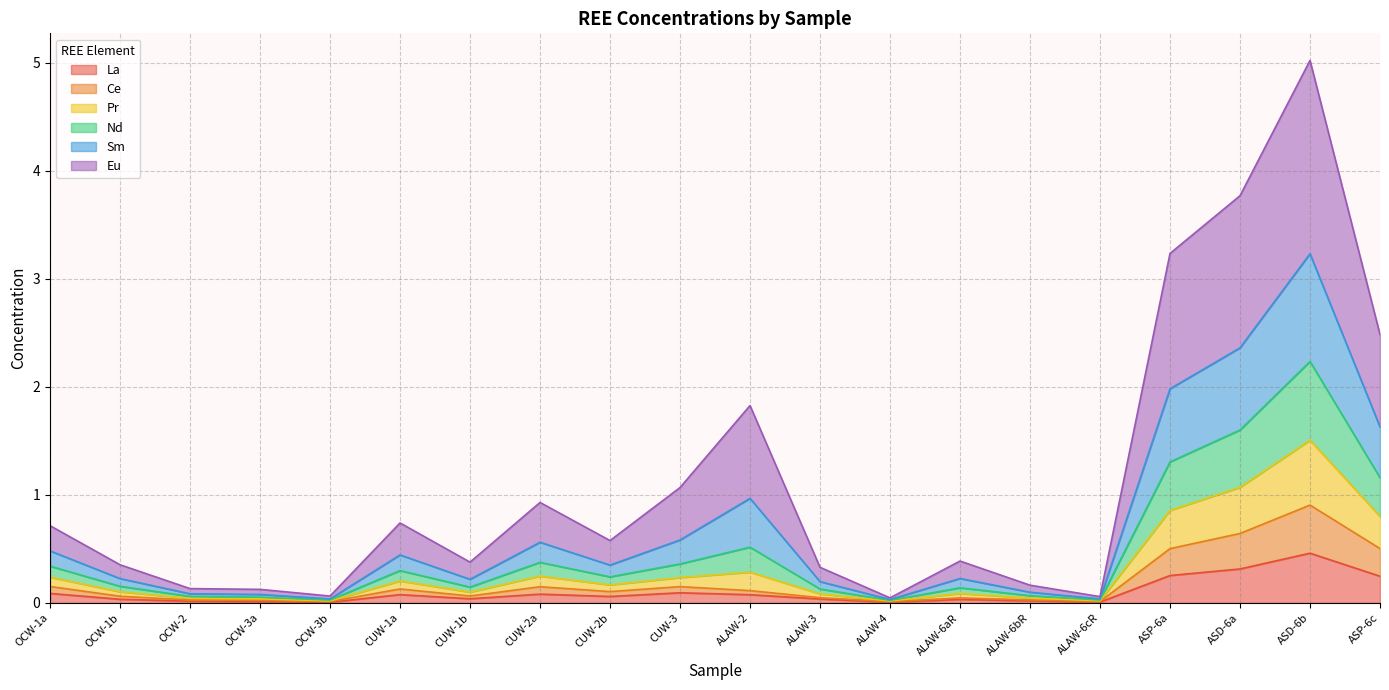

What is the value of the Pr point at the 15th from the left?

0.1